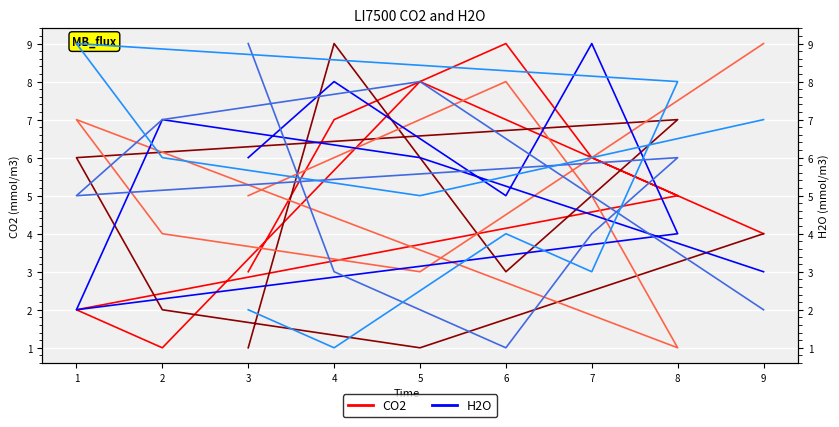

What is the minimum value shown in the chart?

1